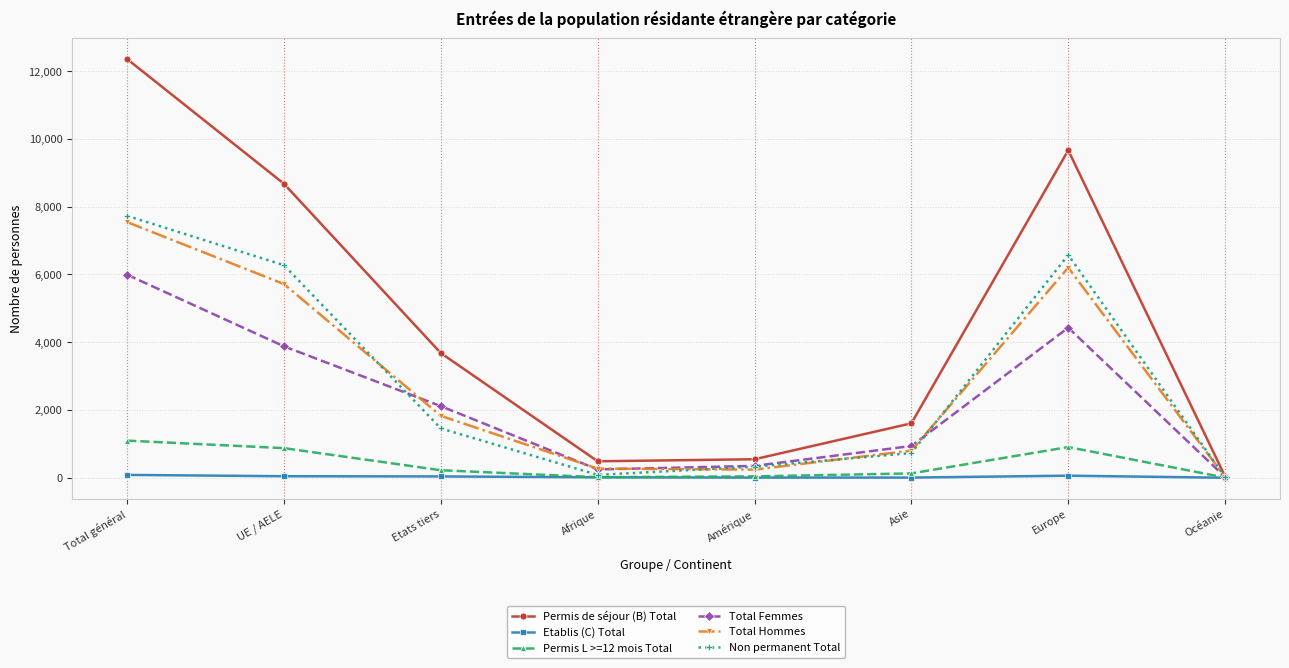

What is the label of the 7th point from the left?

Europe